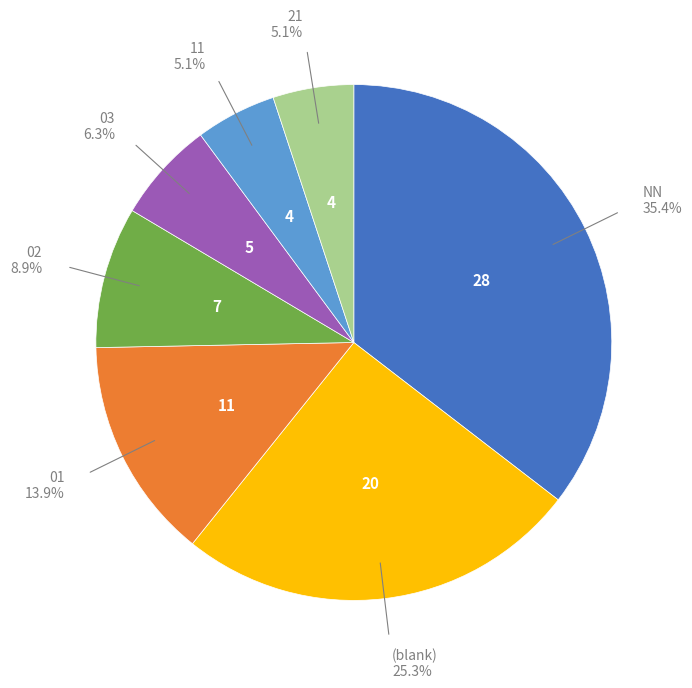

Is there a majority slice in this chart?

No